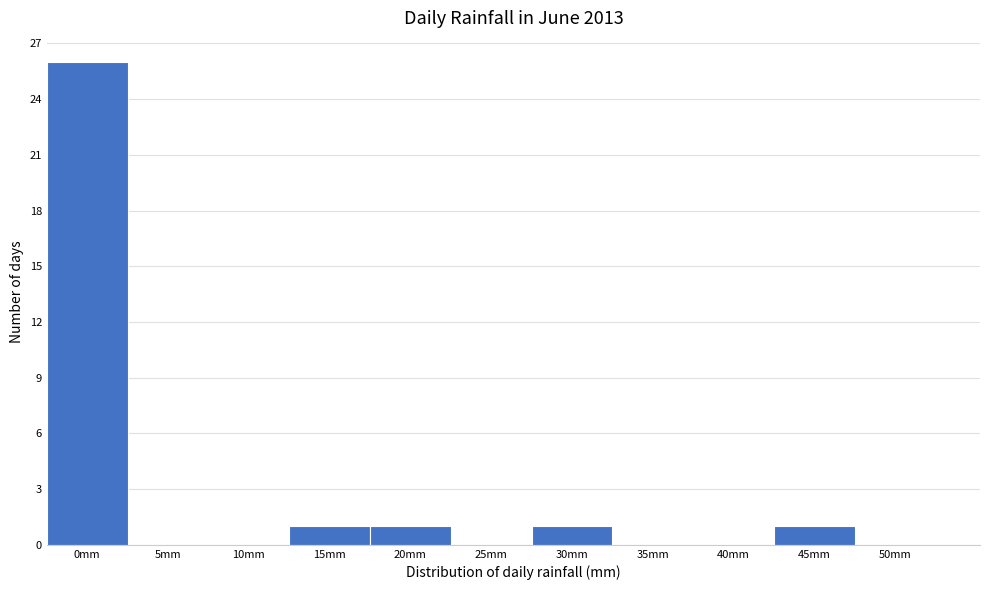

Reading left to right, transcribe all the data shown in this chart.

0mm=26	5mm=0	10mm=0	15mm=1	20mm=1	25mm=0	30mm=1	35mm=0	40mm=0	45mm=1	50mm=0